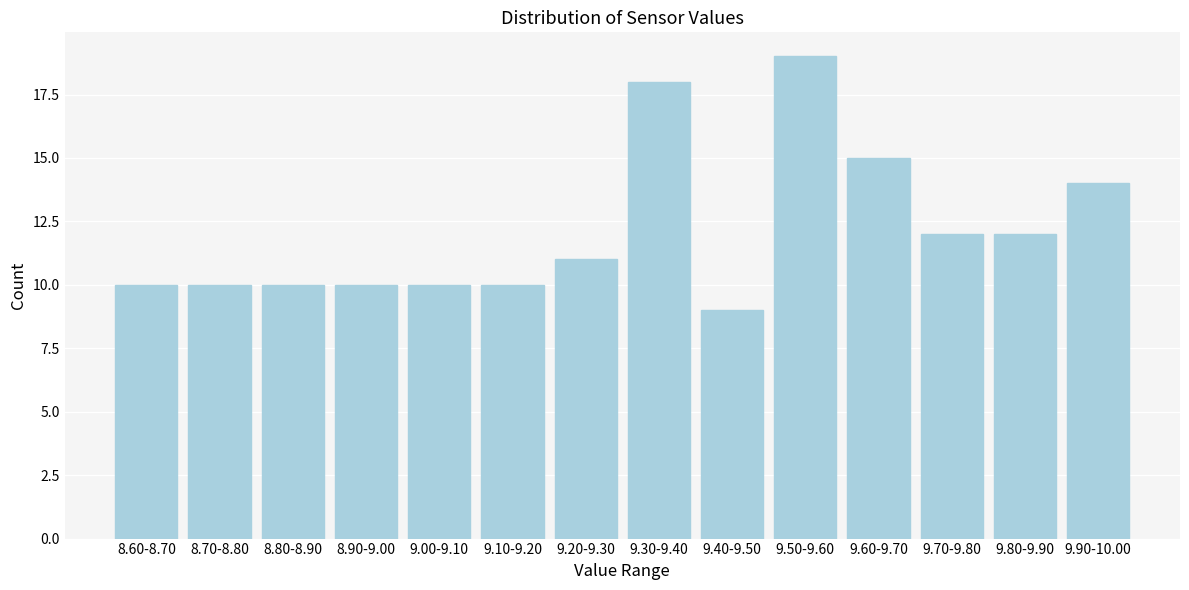

Reading left to right, transcribe all the data shown in this chart.

10	10	10	10	10	10	11	18	9	19	15	12	12	14